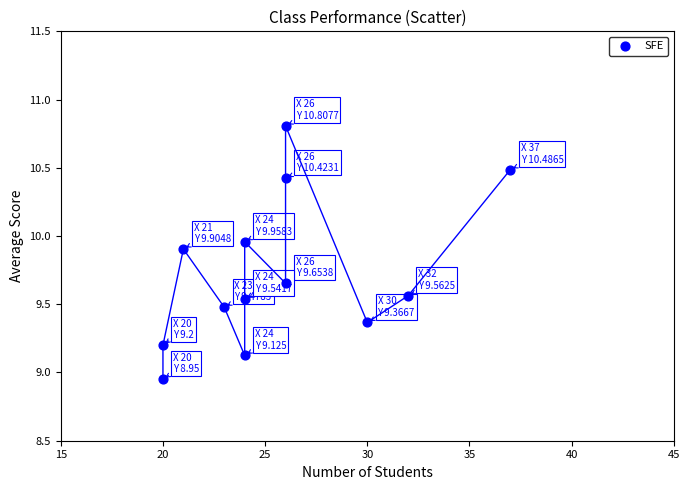

What is the range of X values (max minus min)?

17.0